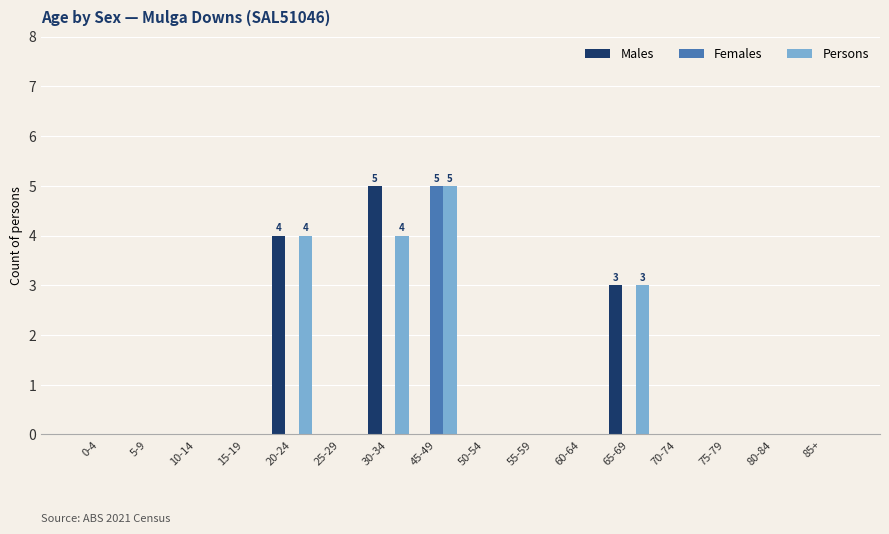

Where is Persons nearest to the value 2?

65-69